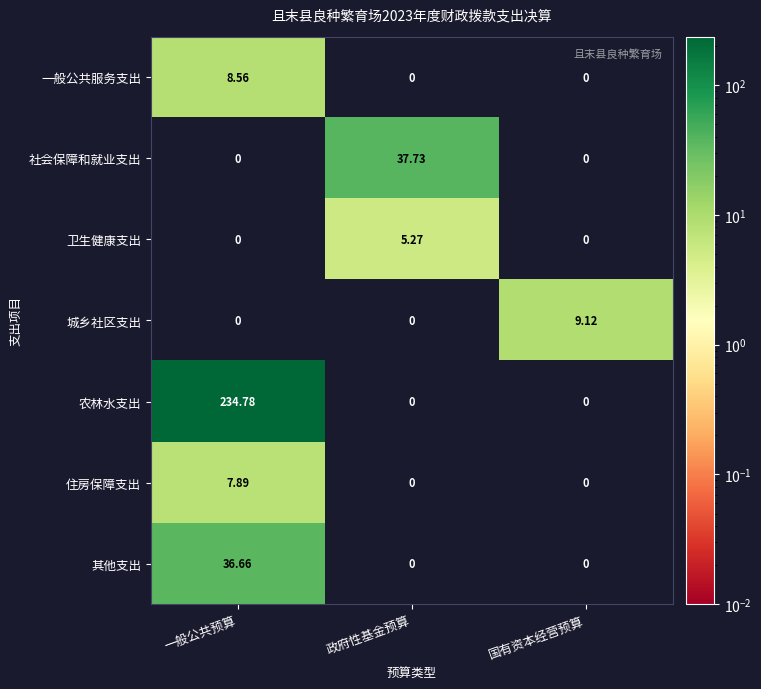

Which label corresponds to the largest value in the chart?

一般公共预算